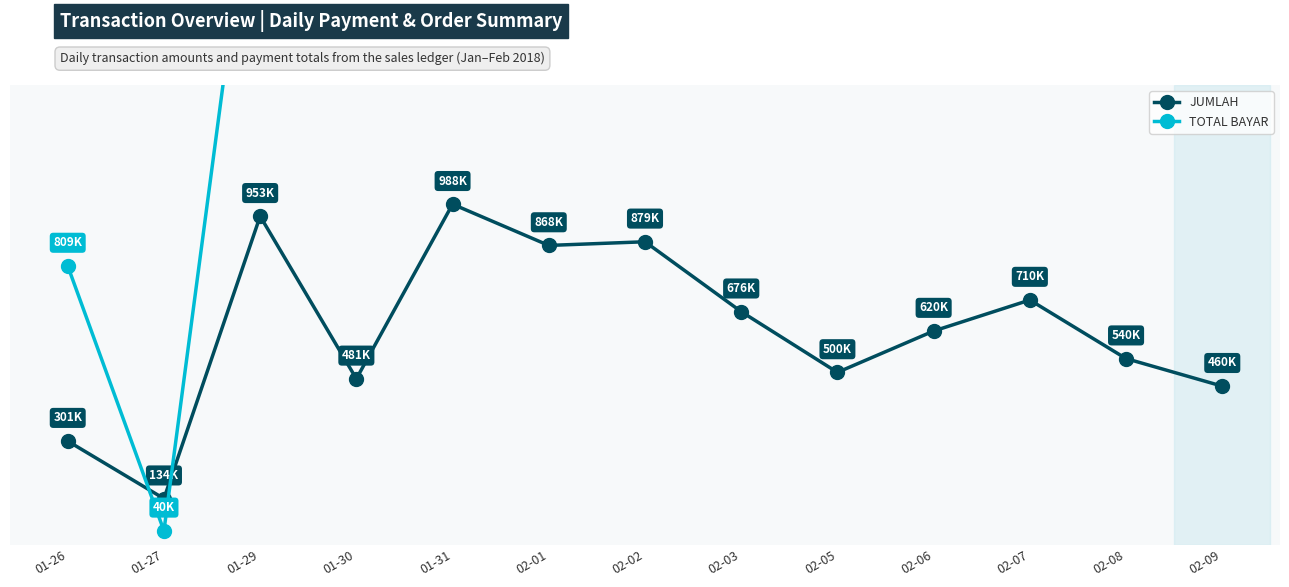

Where does the data first go above 40425?

2018-01-26